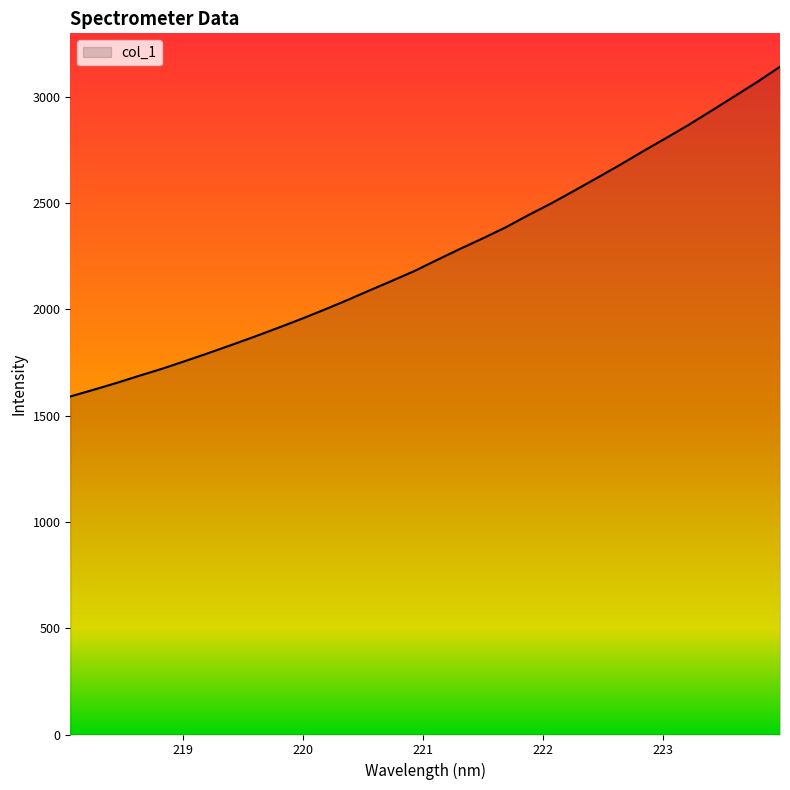

What is the maximum value shown in the chart?

3140.8